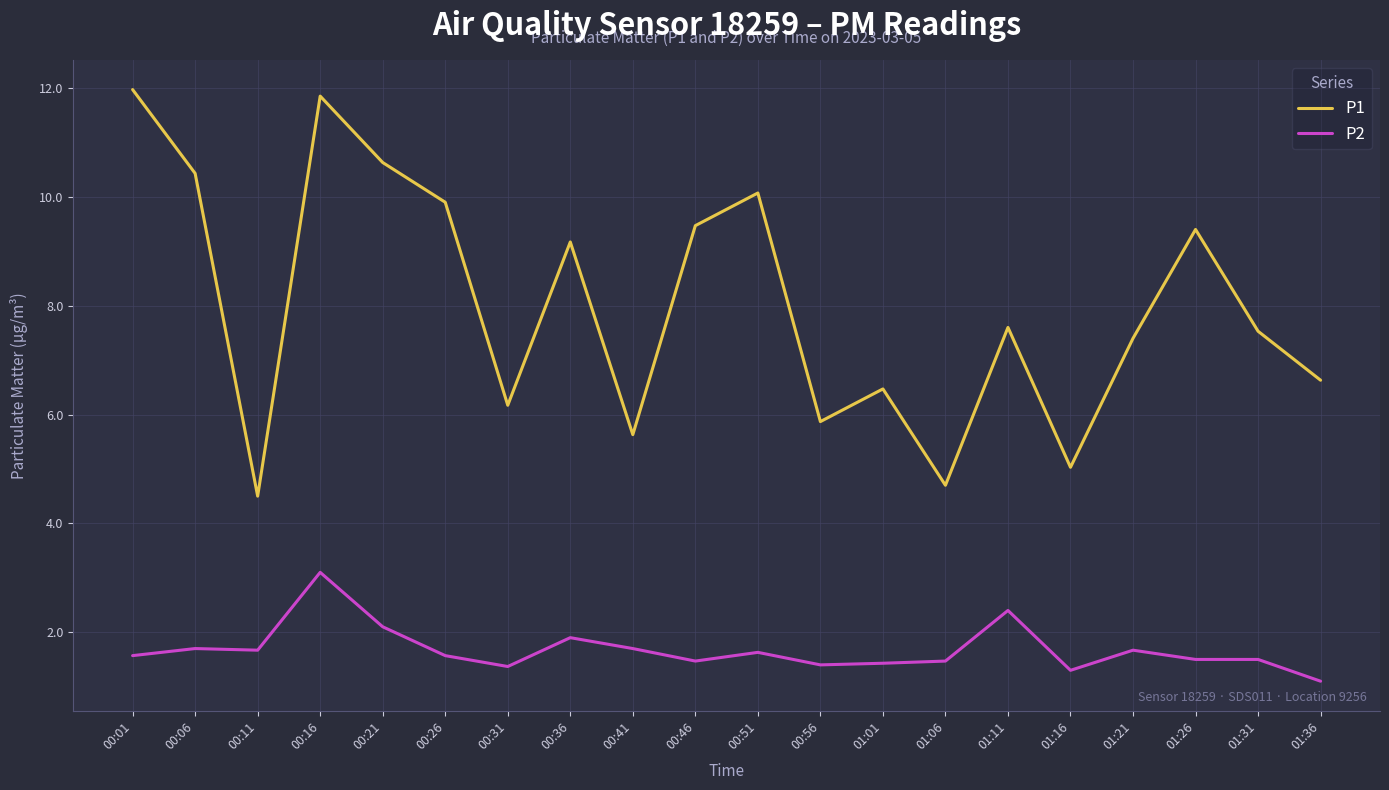

Is this an area chart (filled region under the line)?

No